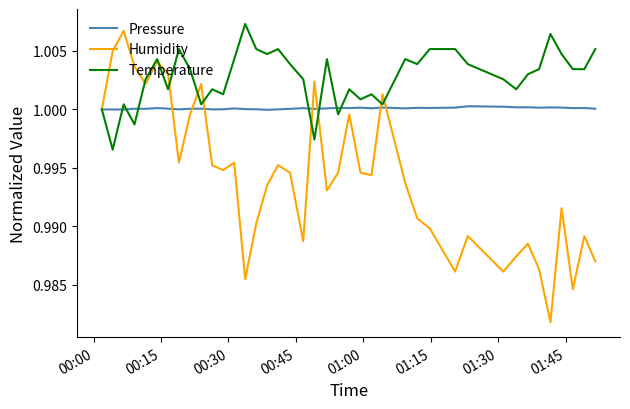

Rank the series by their average value, from lowest to highest.

Humidity, Pressure, Temperature